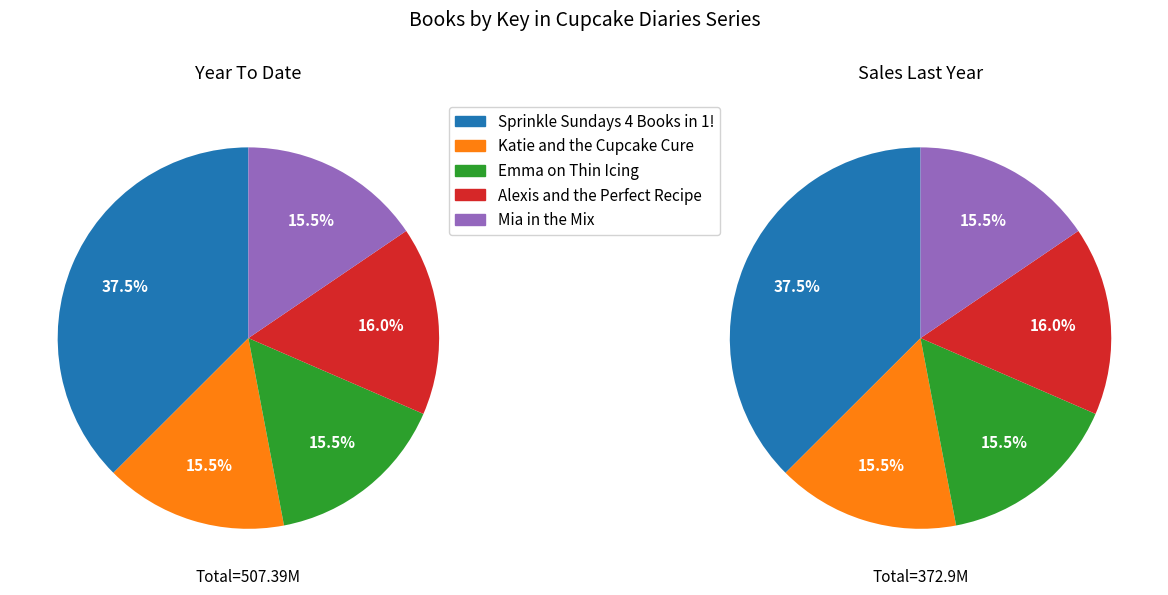

What is the ratio of the value at Alexis and the Perfect Recipe to the value at Katie and the Cupcake Cure?

1.0